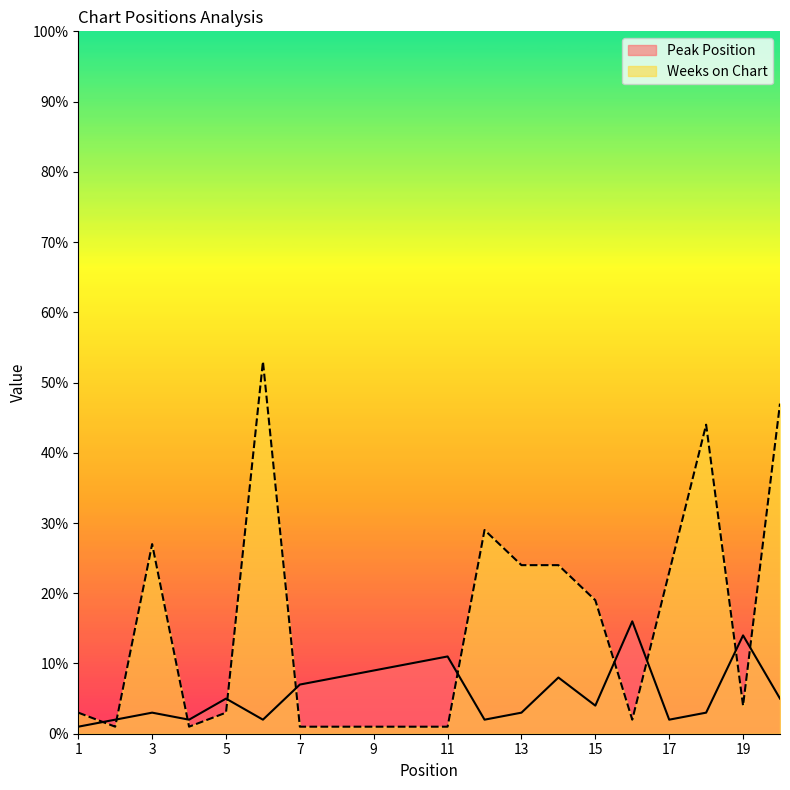

What are all the series names shown in the legend?

Peak Position, Weeks on Chart